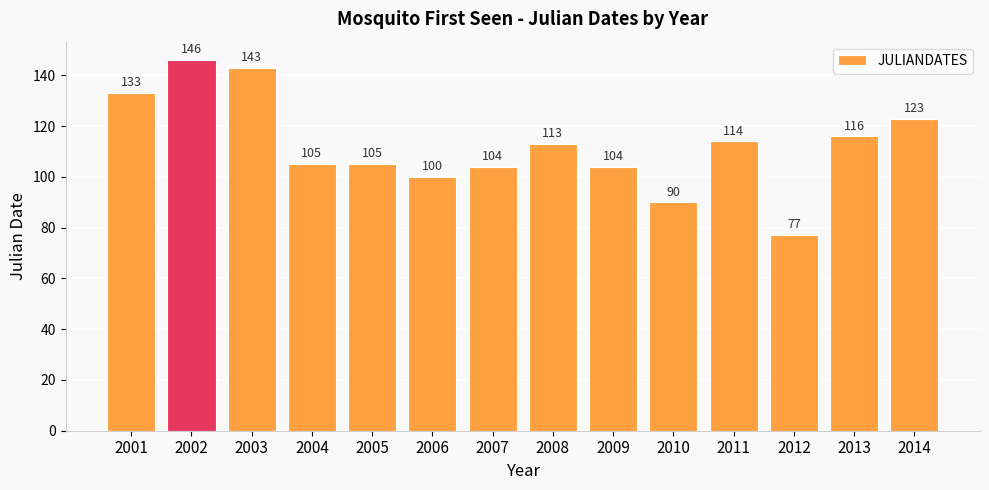

The chart shows a value of 205 at 2011. True or false?

False